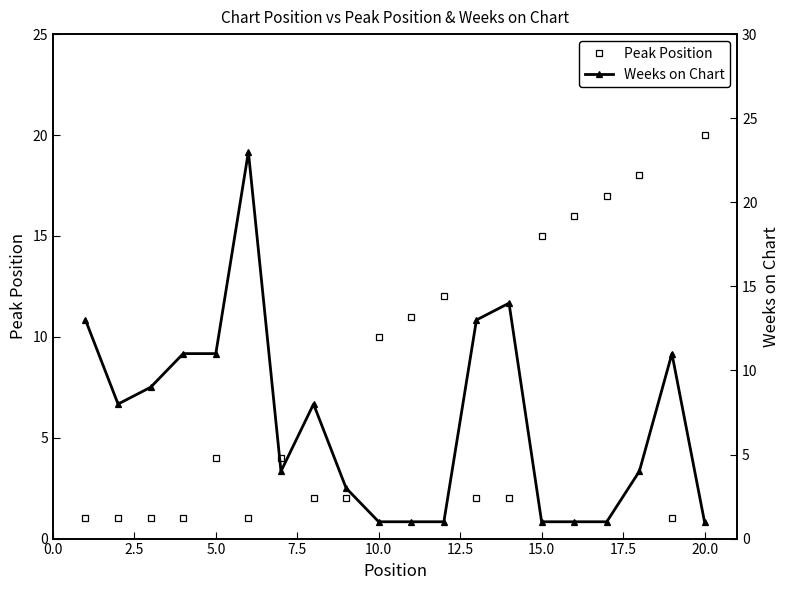

At which label does Peak Position reach its peak?

20.0